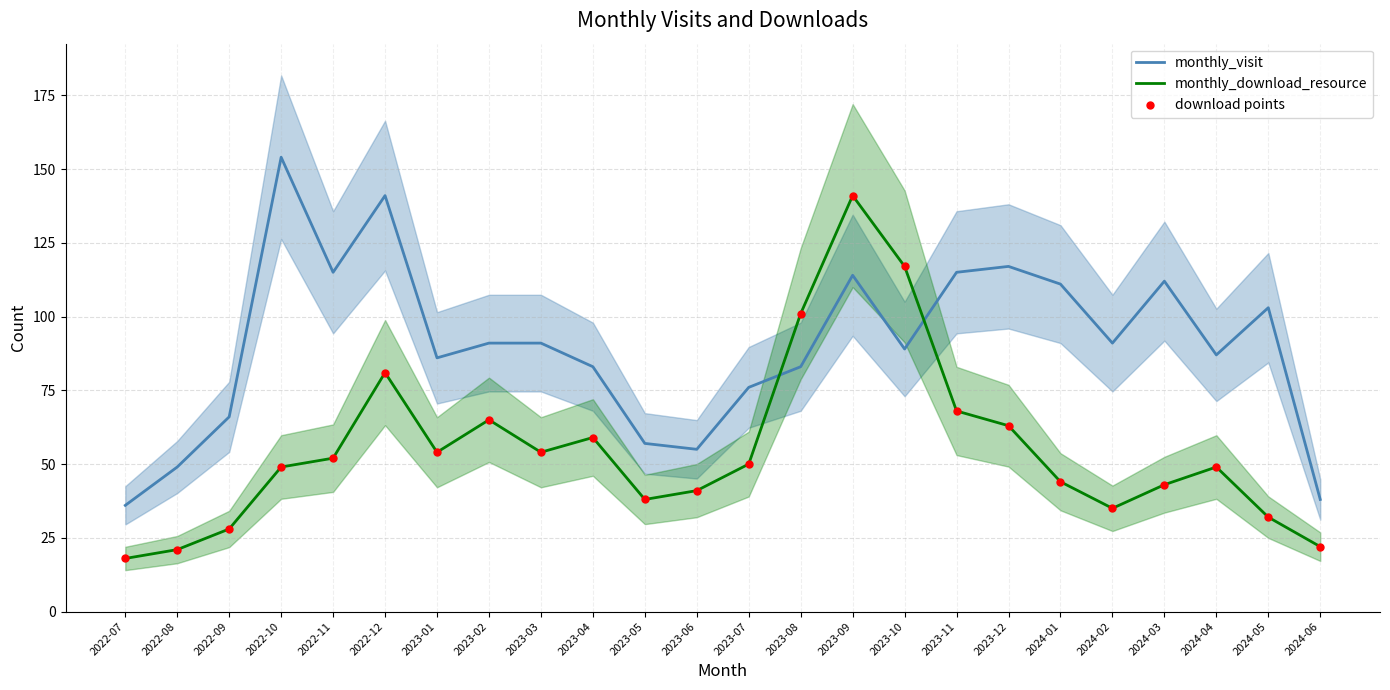

At which category is the sum across all series the highest?

2023-09